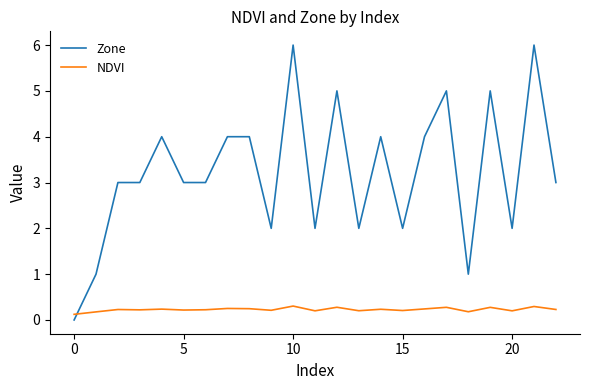

Which series has the largest total across all categories?

Zone